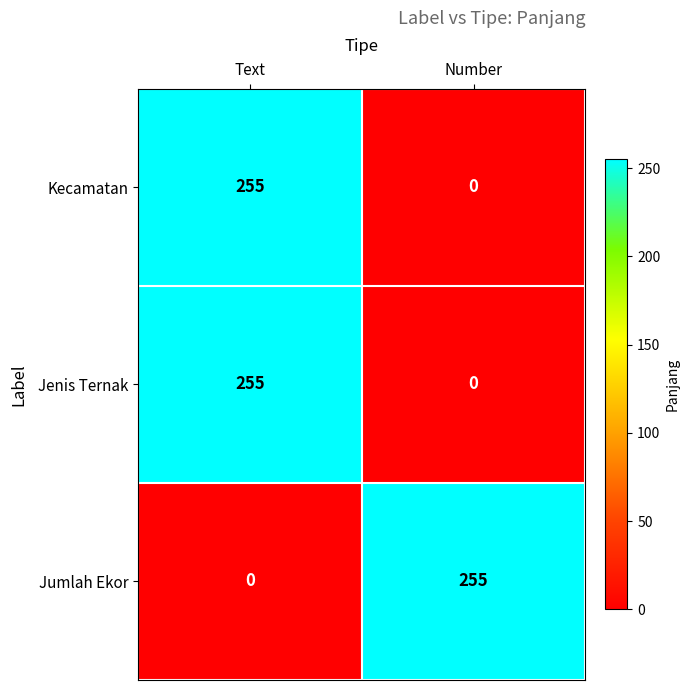

List the labels in order of Jenis Ternak value, smallest first.

Number, Text